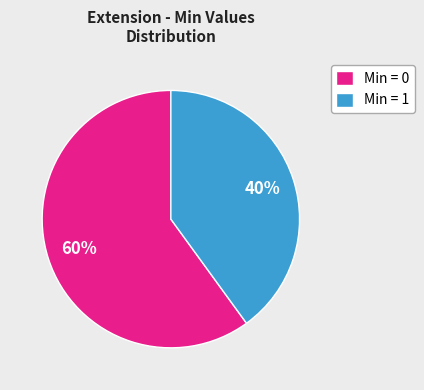

To the nearest percent, what portion does Min = 1 represent?

40%